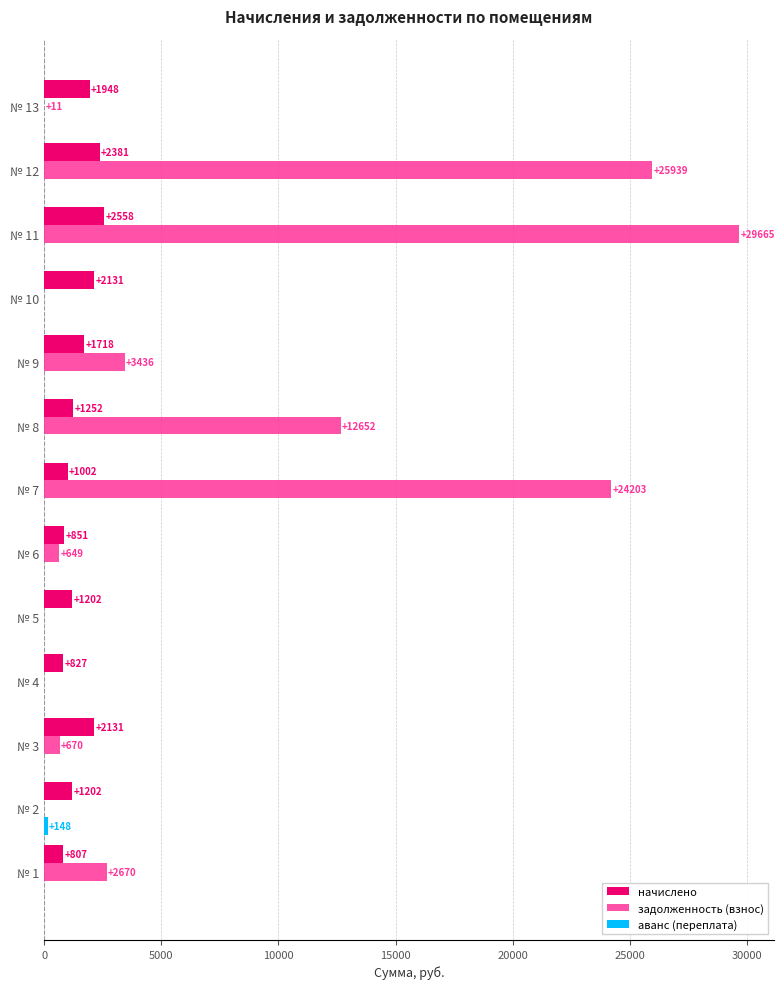

Is it true that задолженность (взнос) equals 18720.2 at № 11?

False